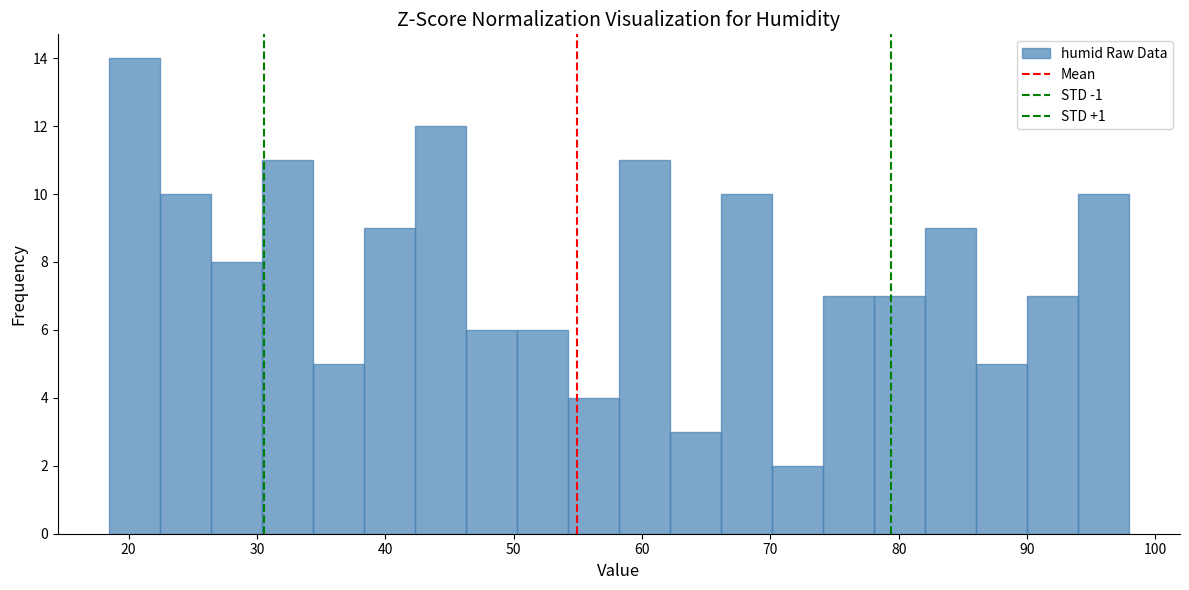

Read against the x-axis, roughly where is the centre of the tallest bar?

20